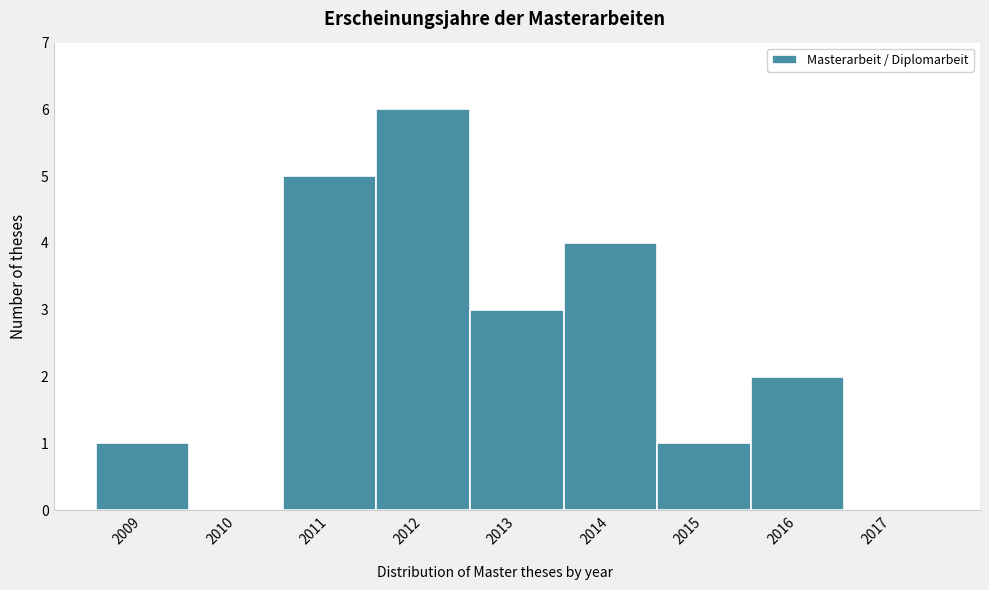

Reading left to right, transcribe this chart: for each bar, give the range it covers on the x-axis and its height. The values are not printed on the chart, so give them approximately, as read against the axis.

2008.5 to 2009.5: 1
2009.5 to 2010.5: 0
2010.5 to 2011.5: 5
2011.5 to 2012.5: 6
2012.5 to 2013.5: 3
2013.5 to 2014.5: 4
2014.5 to 2015.5: 1
2015.5 to 2016.5: 2
2016.5 to 2017.5: 0